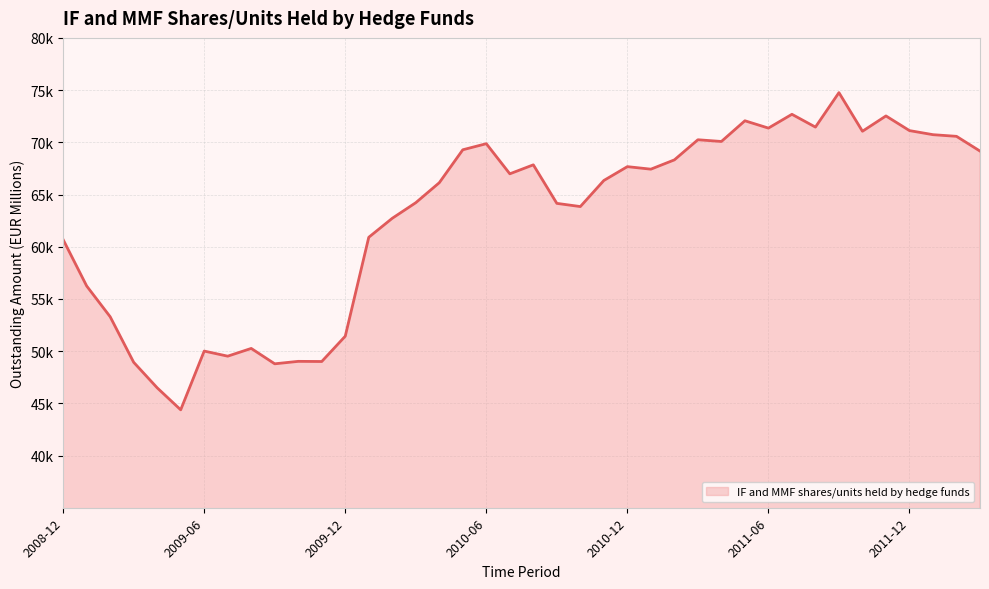

Does the chart have visible grid lines?

Yes